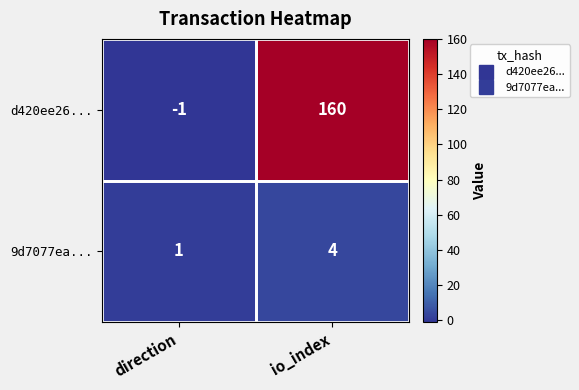

Is it true that 9d7077ea... equals 0 at direction?

False